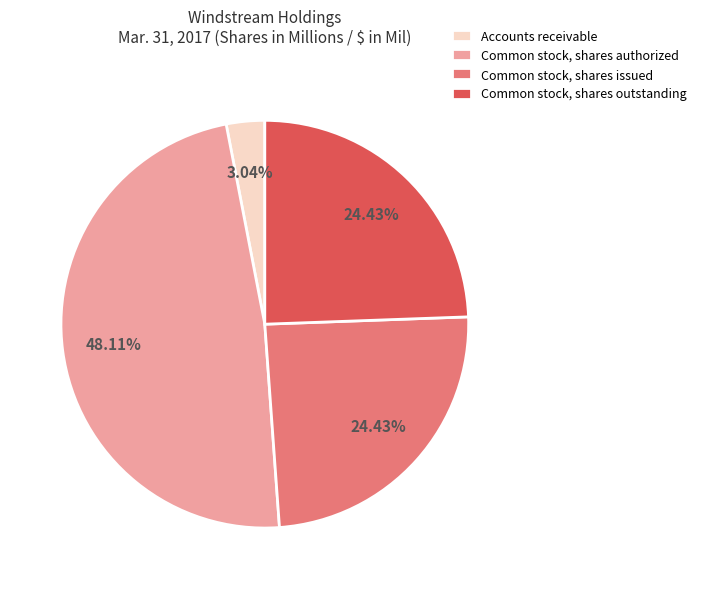

True or false: Common stock, shares authorized accounts for 40% of the total.

False